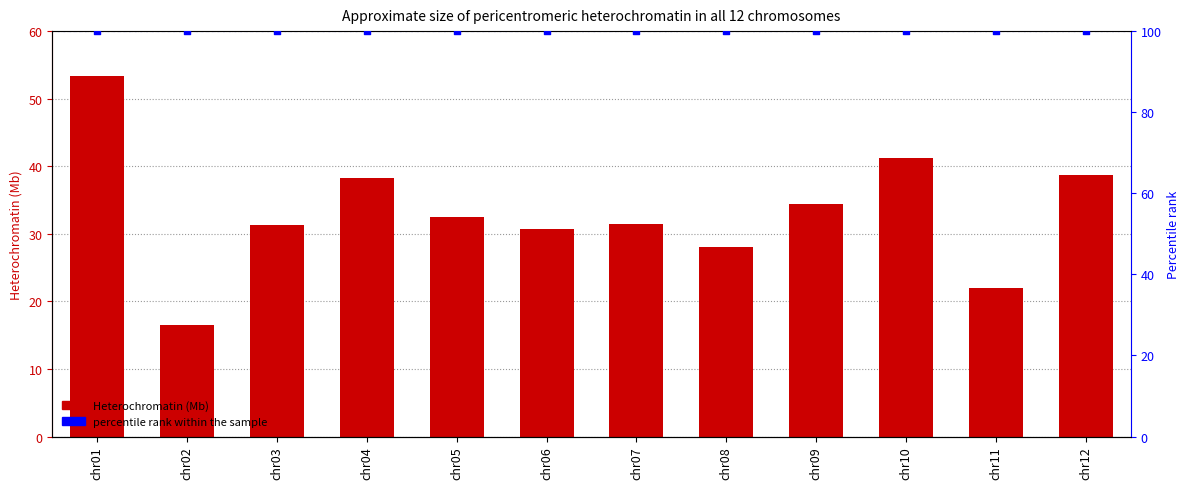

What is the change in value from chr02 to chr08?

+11.7